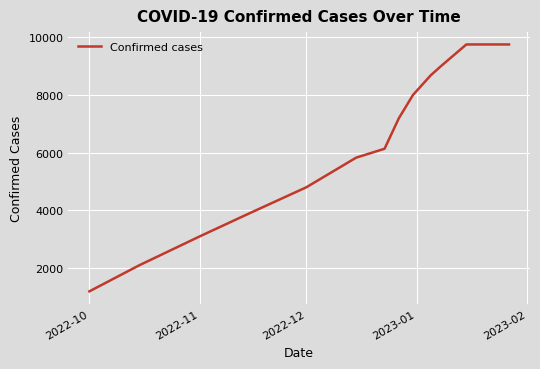

What is the difference between the maximum and minimum values?

8543